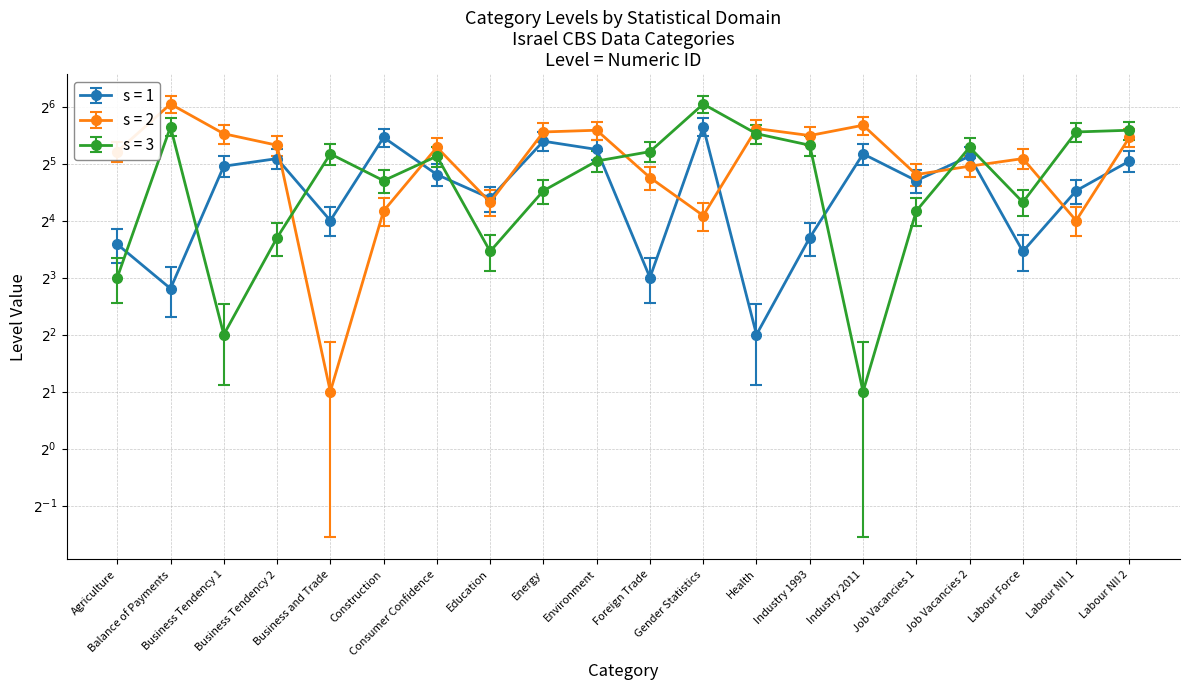

Count the number of data series in this chart.

3